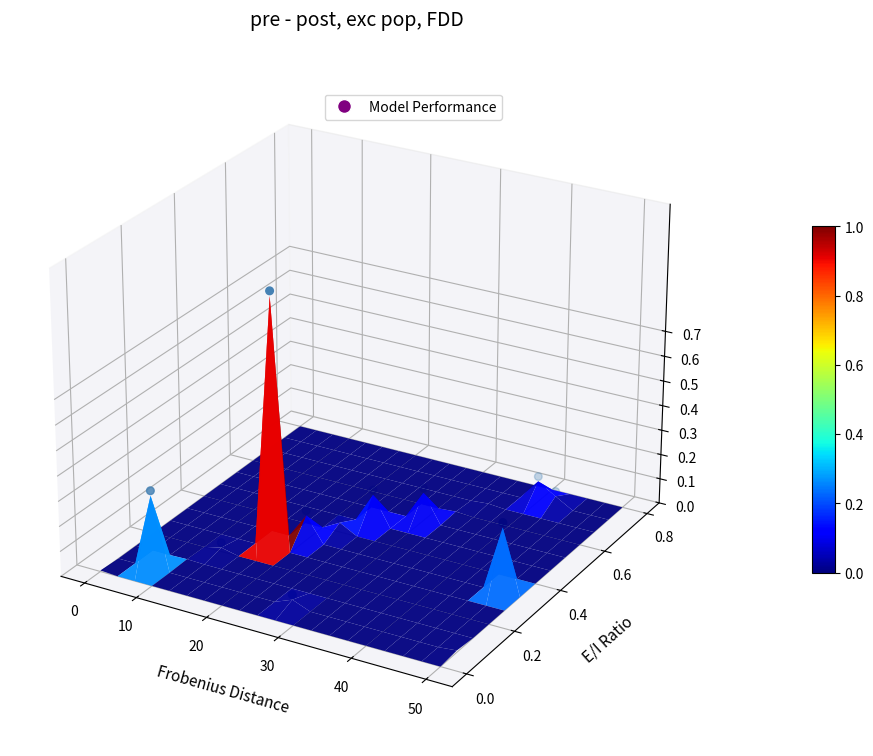

The chart shows a value of -0.0 at 7. True or false?

False